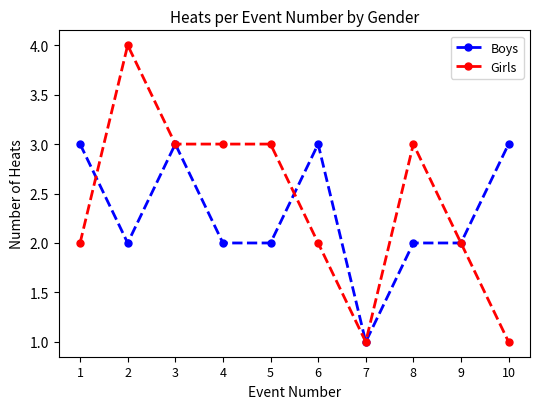

Read the Boys value at 7.

1